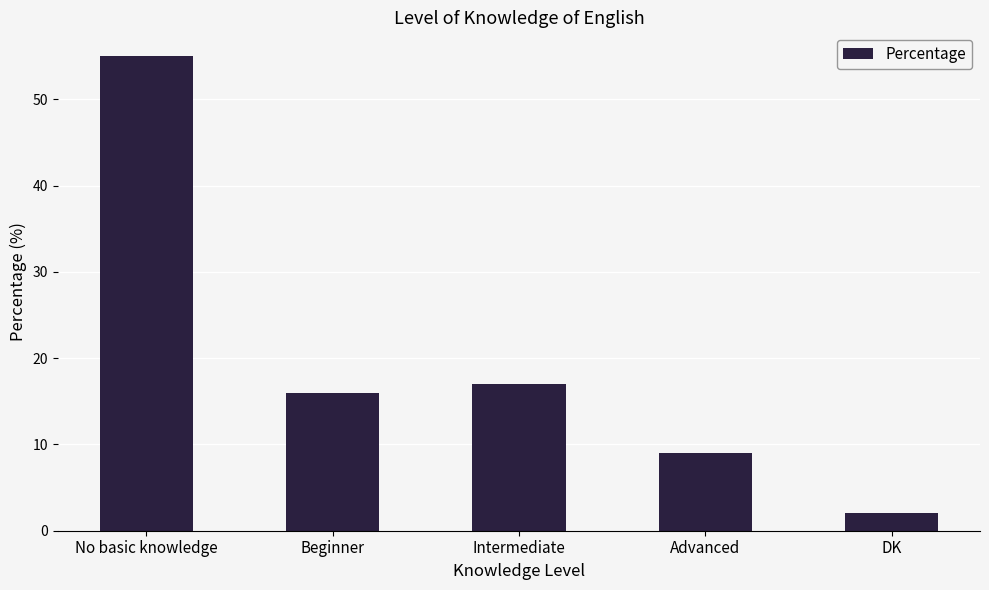

What is the sum of all values?

99